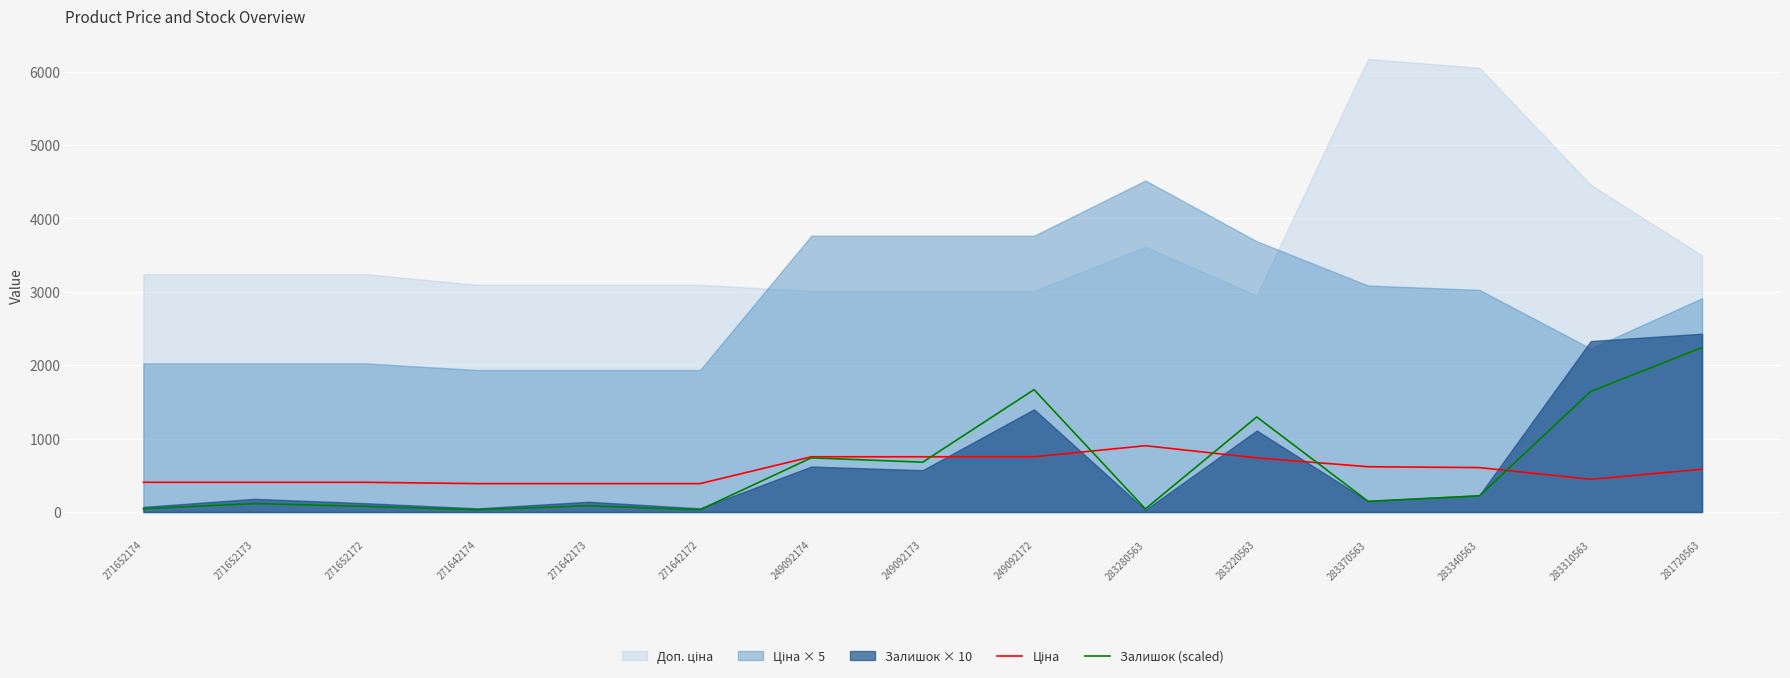

What is the value of the Залишок (scaled) point at the 3rd from the left?

76.9